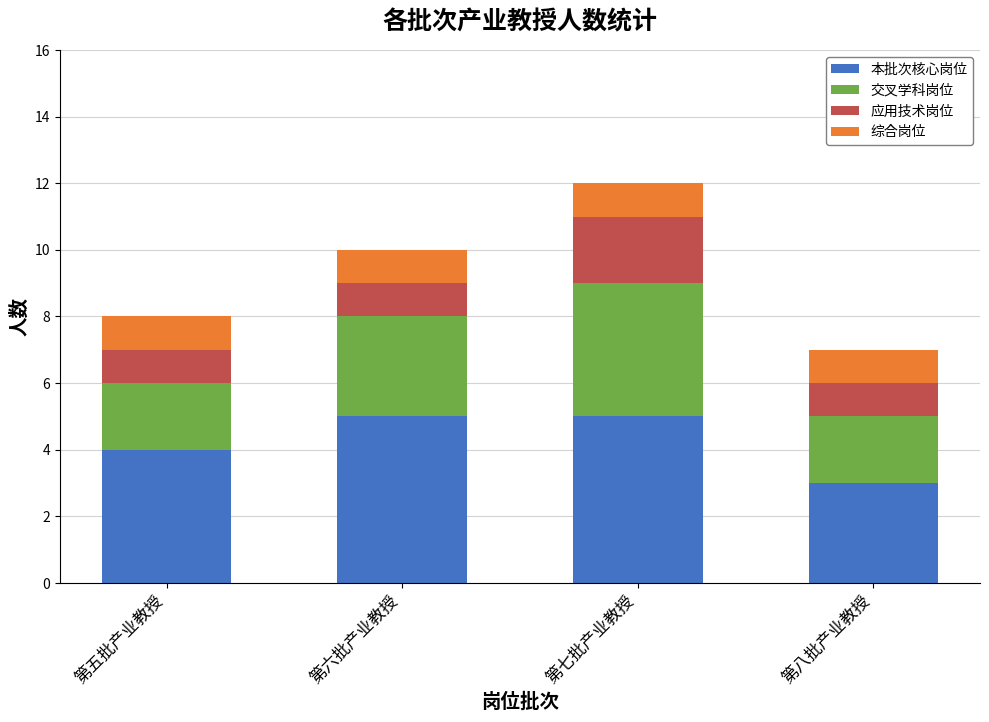

How many 本批次核心岗位 values are between 4 and 5?

3